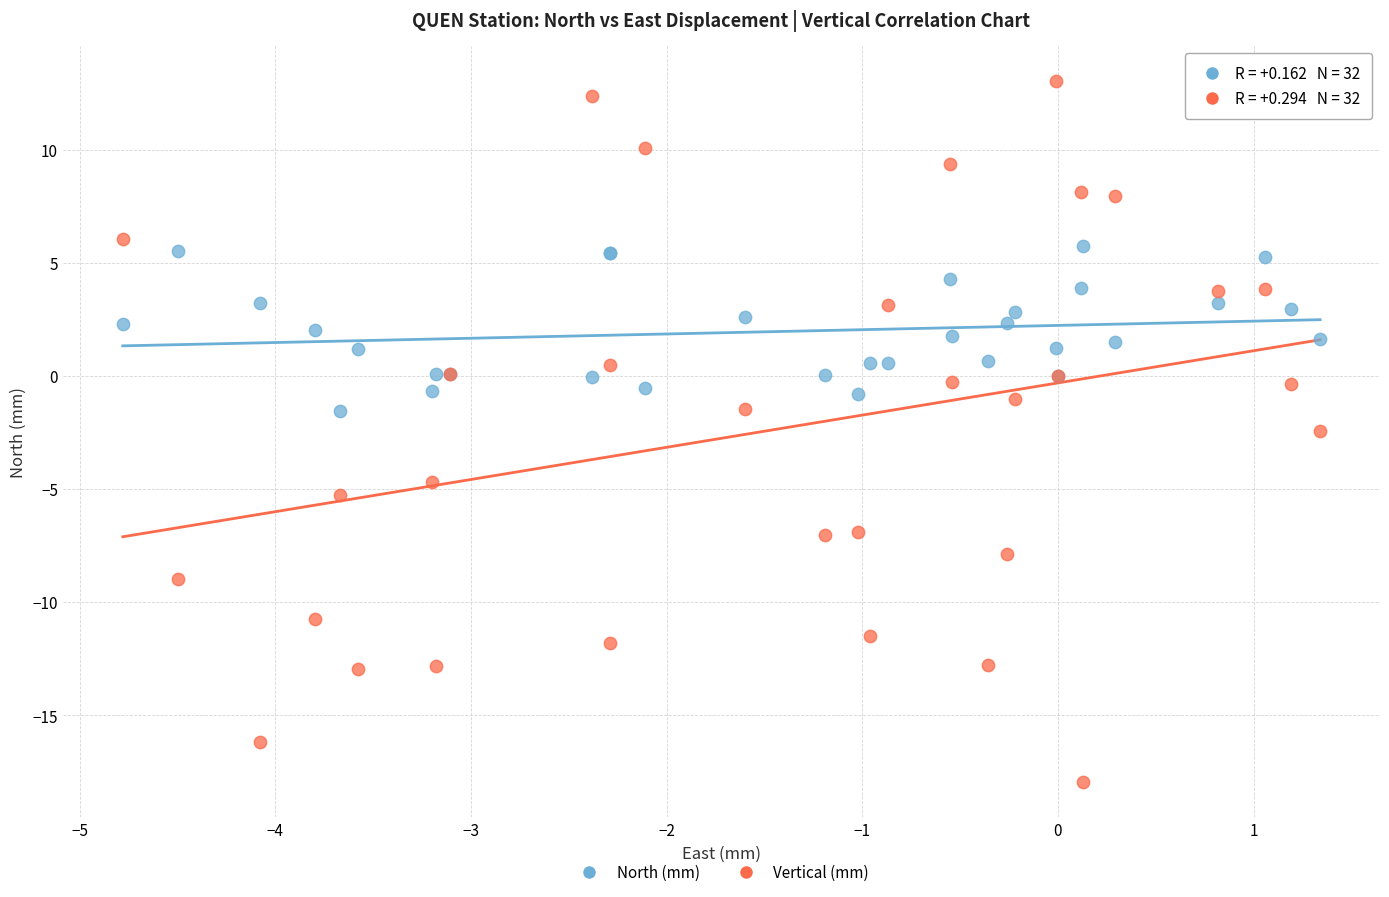

Which series has the largest Y range (max minus min)?

Vertical (mm)